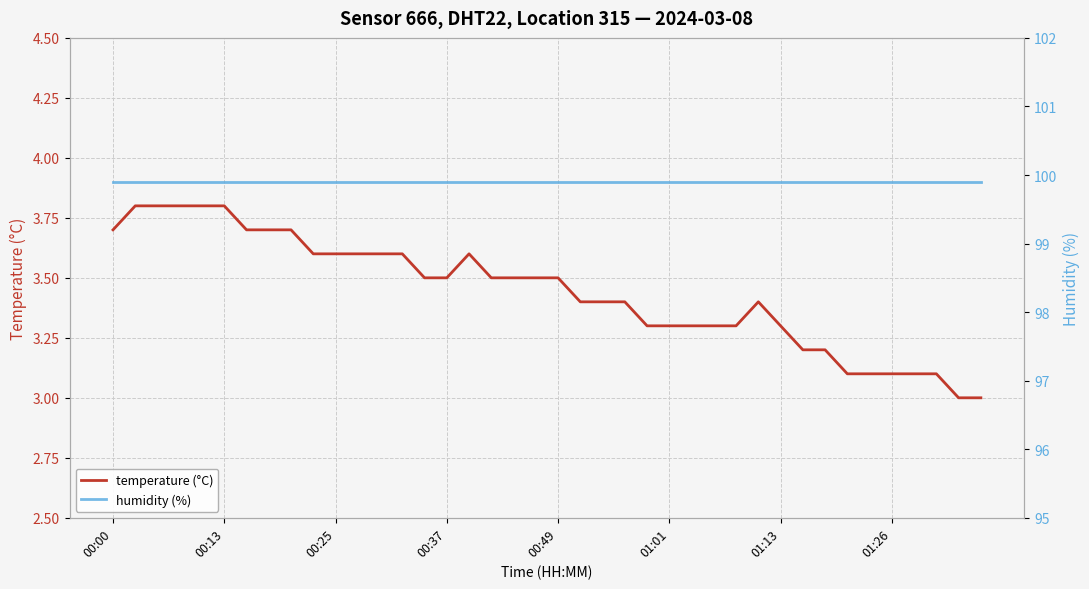

Reading left to right, what are all the values shown in this chart?

temperature (°C): 3.7	3.8	3.8	3.8	3.8	3.8	3.7	3.7	3.7	3.6	3.6	3.6	3.6	3.6	3.5	3.5	3.6	3.5	3.5	3.5	3.5	3.4	3.4	3.4	3.3	3.3	3.3	3.3	3.3	3.4	3.3	3.2	3.2	3.1	3.1	3.1	3.1	3.1	3.0	3.0
humidity (%): 99.9	99.9	99.9	99.9	99.9	99.9	99.9	99.9	99.9	99.9	99.9	99.9	99.9	99.9	99.9	99.9	99.9	99.9	99.9	99.9	99.9	99.9	99.9	99.9	99.9	99.9	99.9	99.9	99.9	99.9	99.9	99.9	99.9	99.9	99.9	99.9	99.9	99.9	99.9	99.9